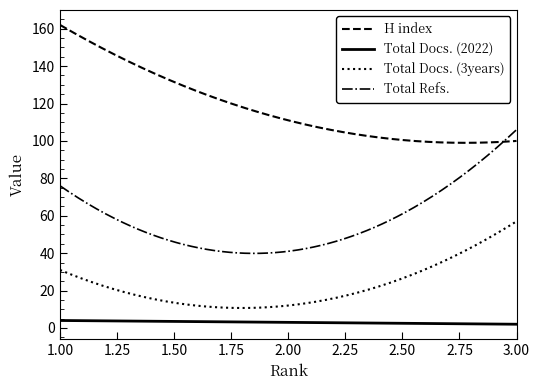

Which series has the largest total across all categories?

H index